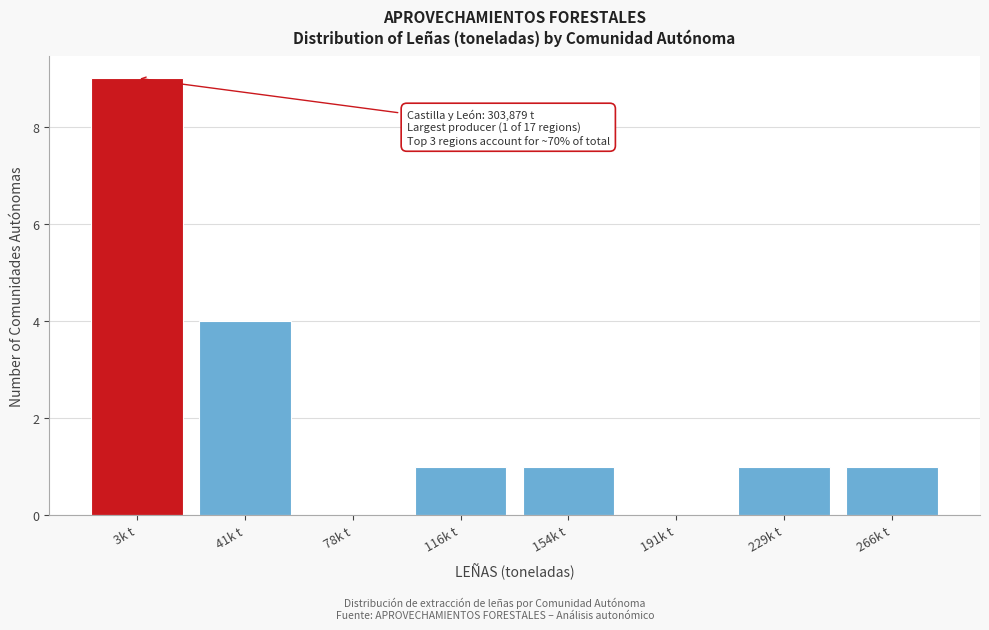

Reading right to left, extract all data points from this chart.

266k t=1	229k t=1	191k t=0	154k t=1	116k t=1	78k t=0	41k t=4	3k t=9